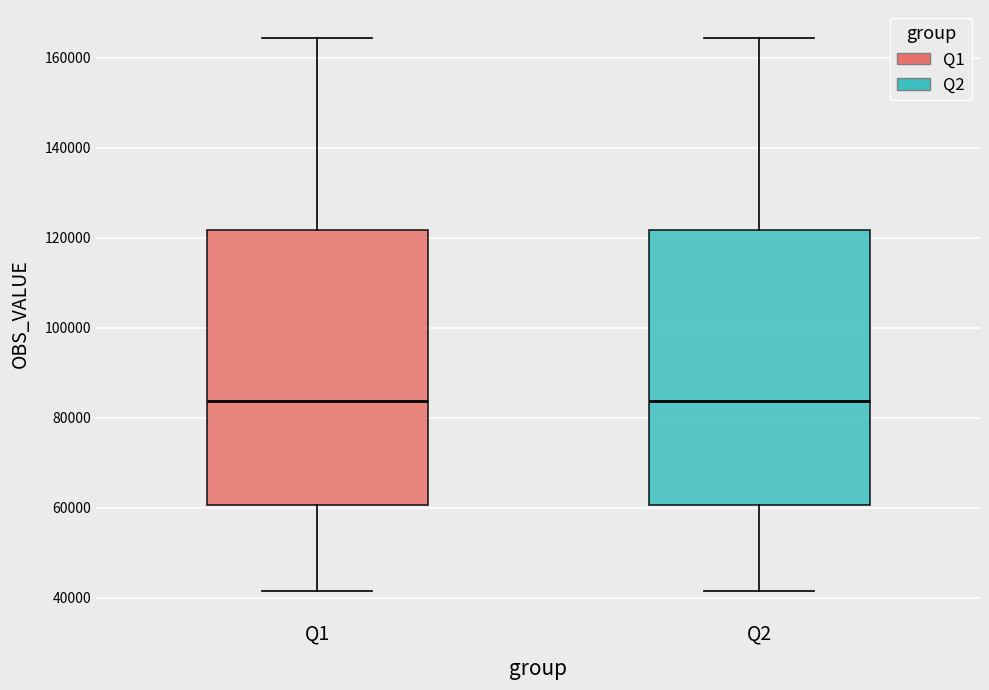

Reading left to right, read every box against the y-axis: the position of its median line, the range the box covers, and the ends of its whiskers. The values are not printed on the chart, so give them approximately, as read against the axis.

Q1: median 84000, box 60000 to 122000, whiskers 42000 to 164000
Q2: median 84000, box 60000 to 122000, whiskers 42000 to 164000